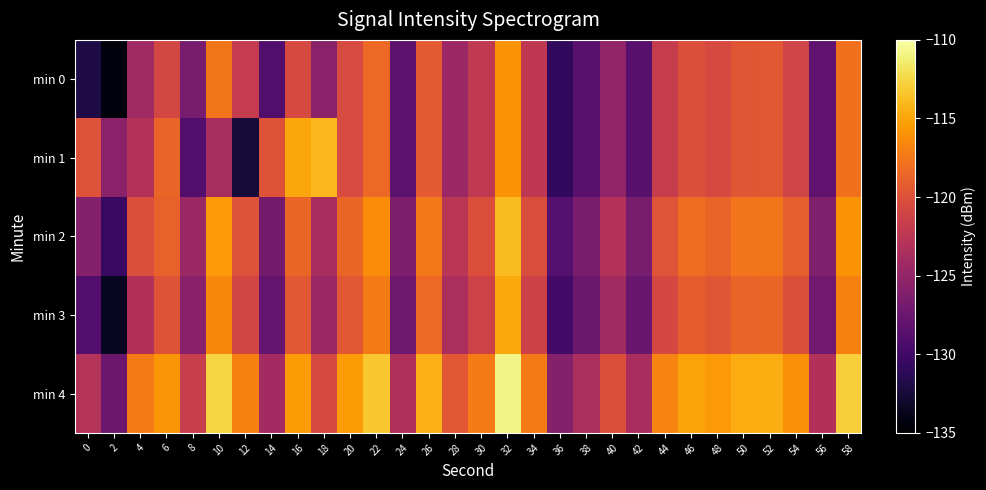

What is the smallest value displayed?

-134.4